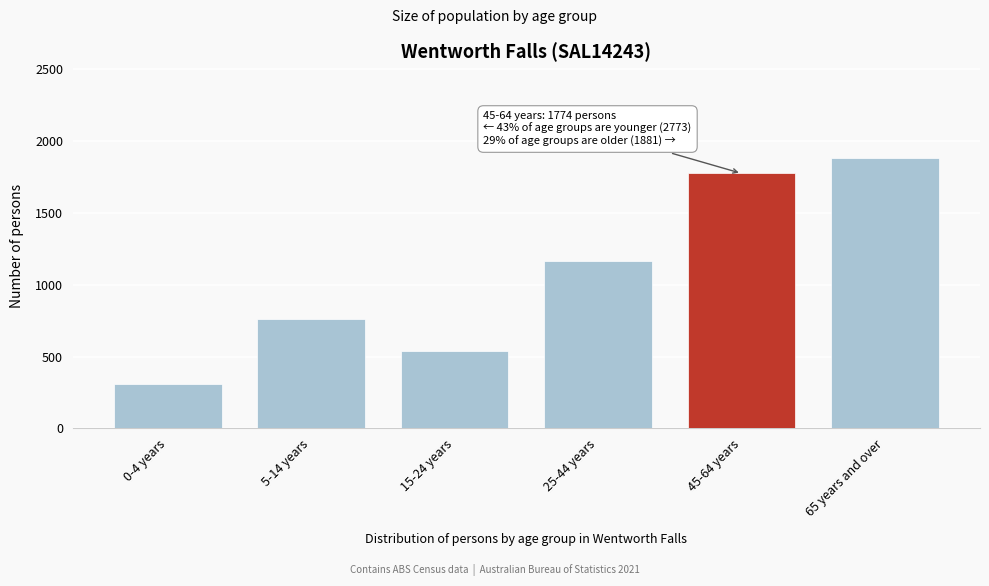

Reading left to right, extract all data points from this chart.

312	760	537	1164	1774	1881